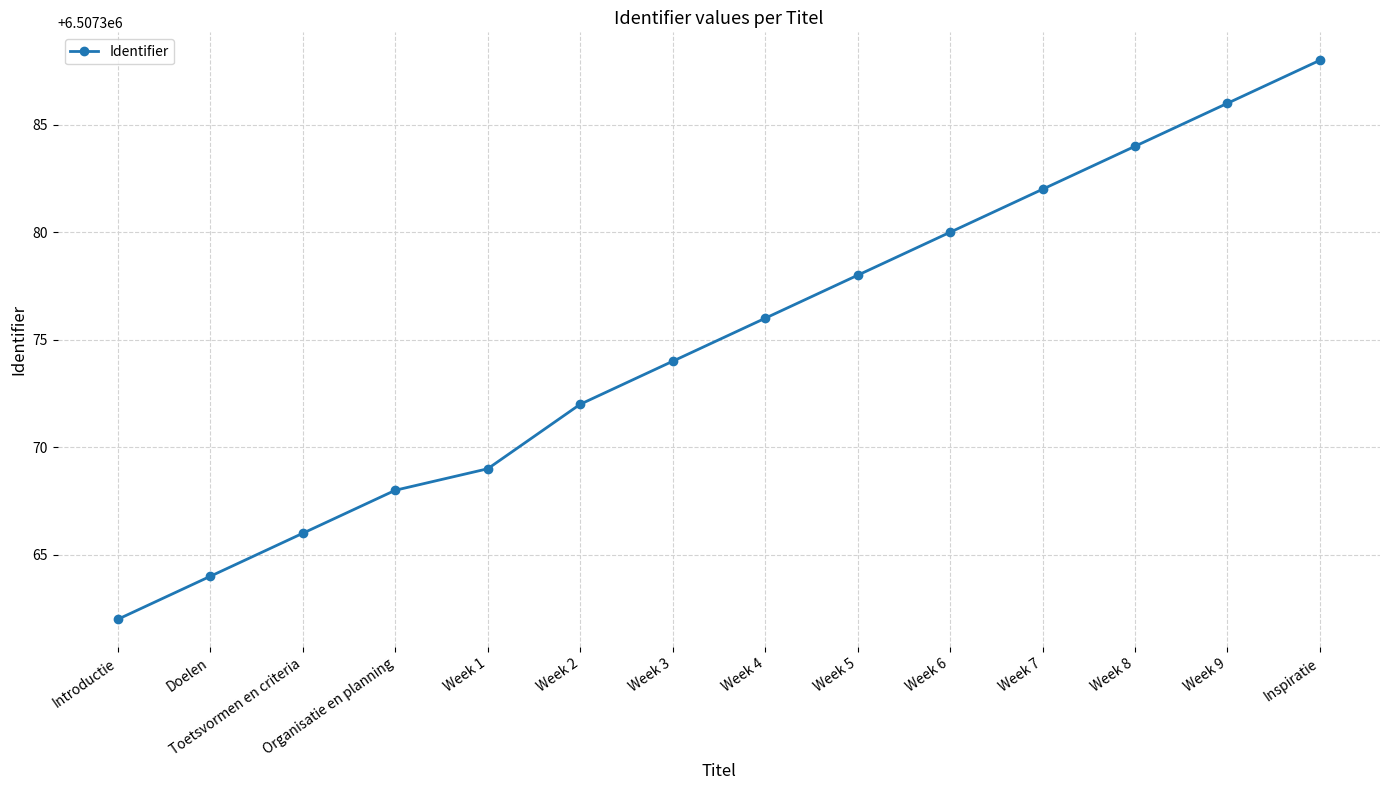

Which has a higher value, Week 3 or Week 8?

Week 8